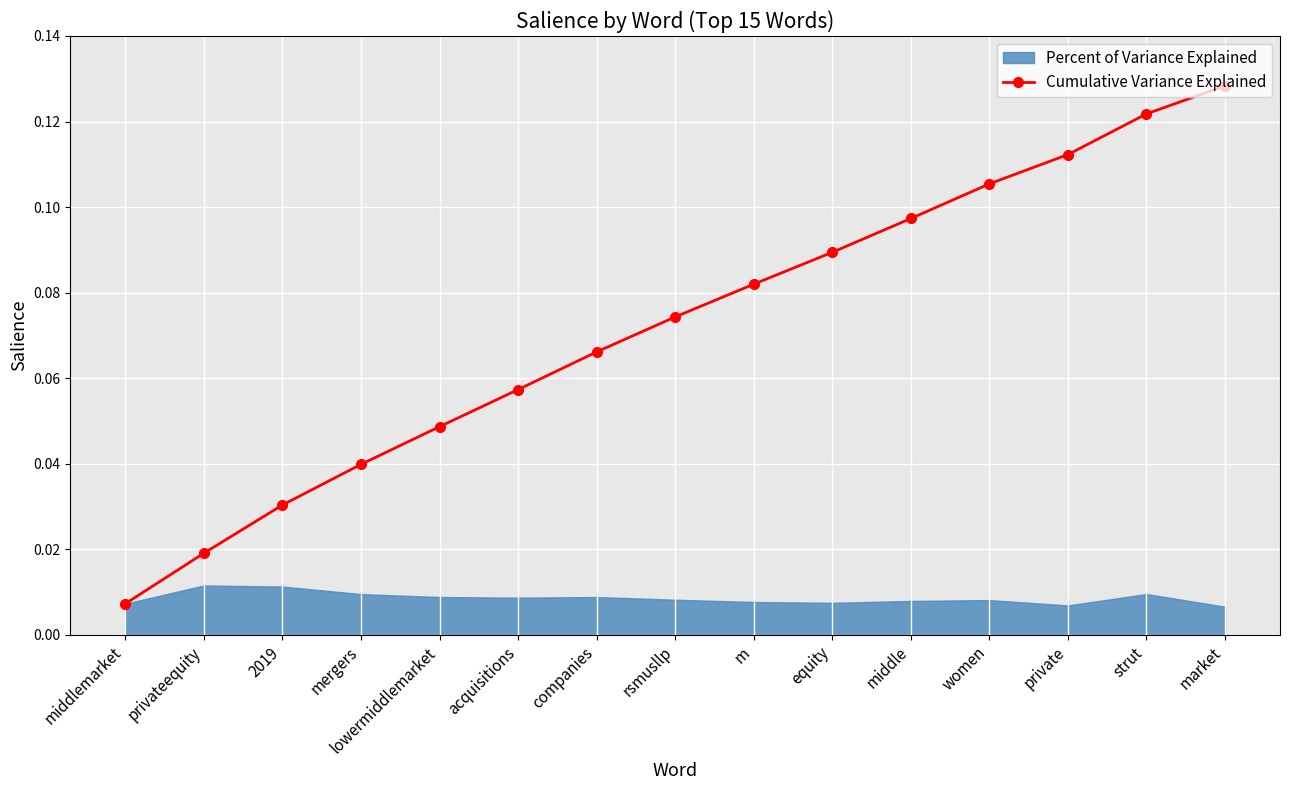

At which label is Cumulative Variance Explained closest to 0?

middlemarket